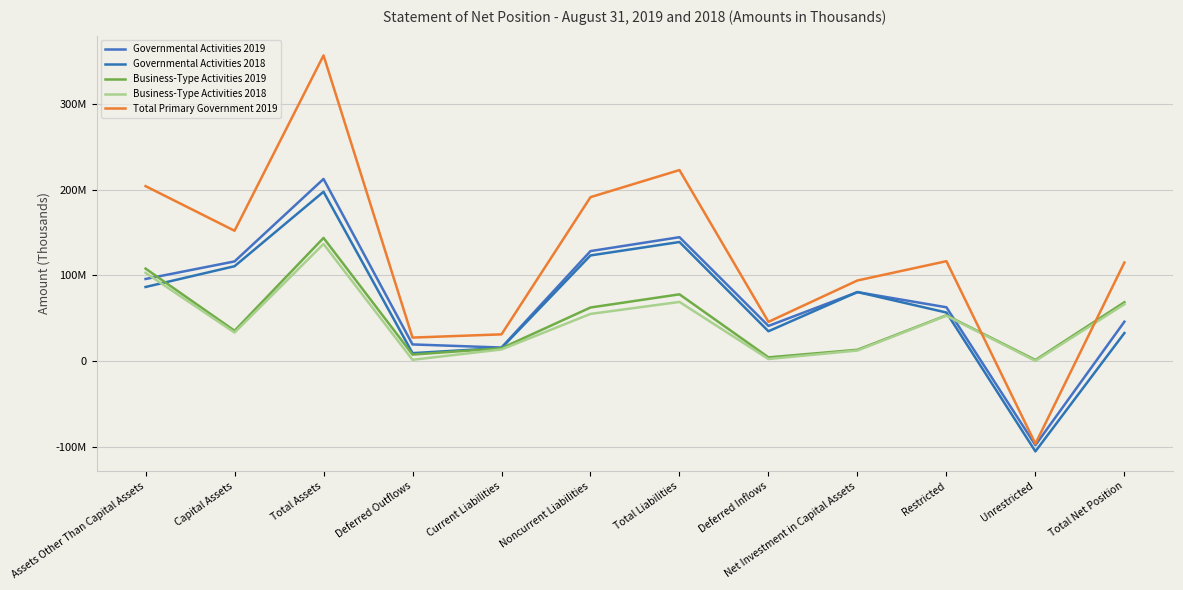

Is this an area chart (filled region under the line)?

No